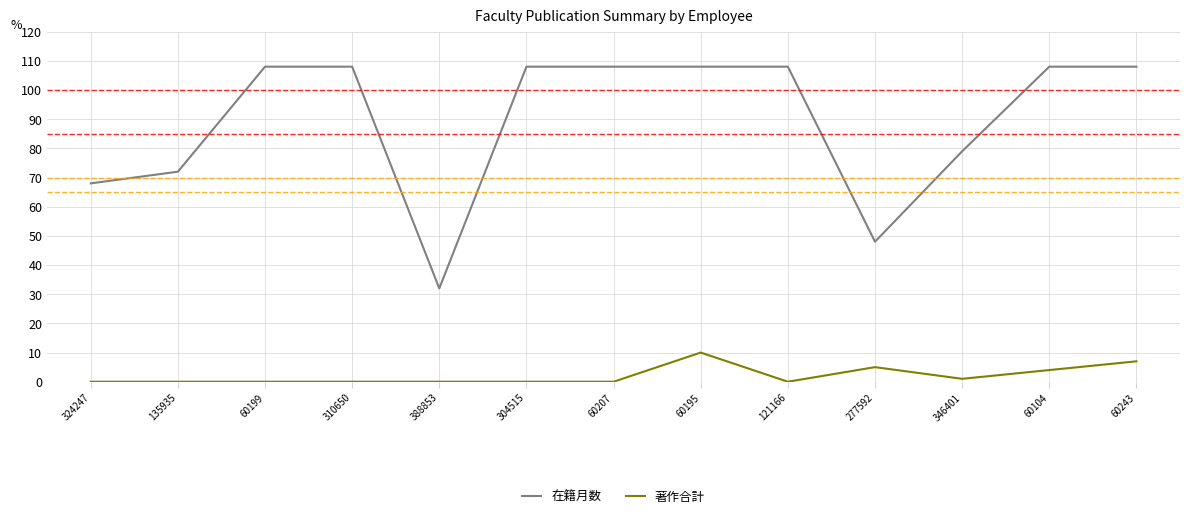

What are all the series names shown in the legend?

在籍月数, 著作合計